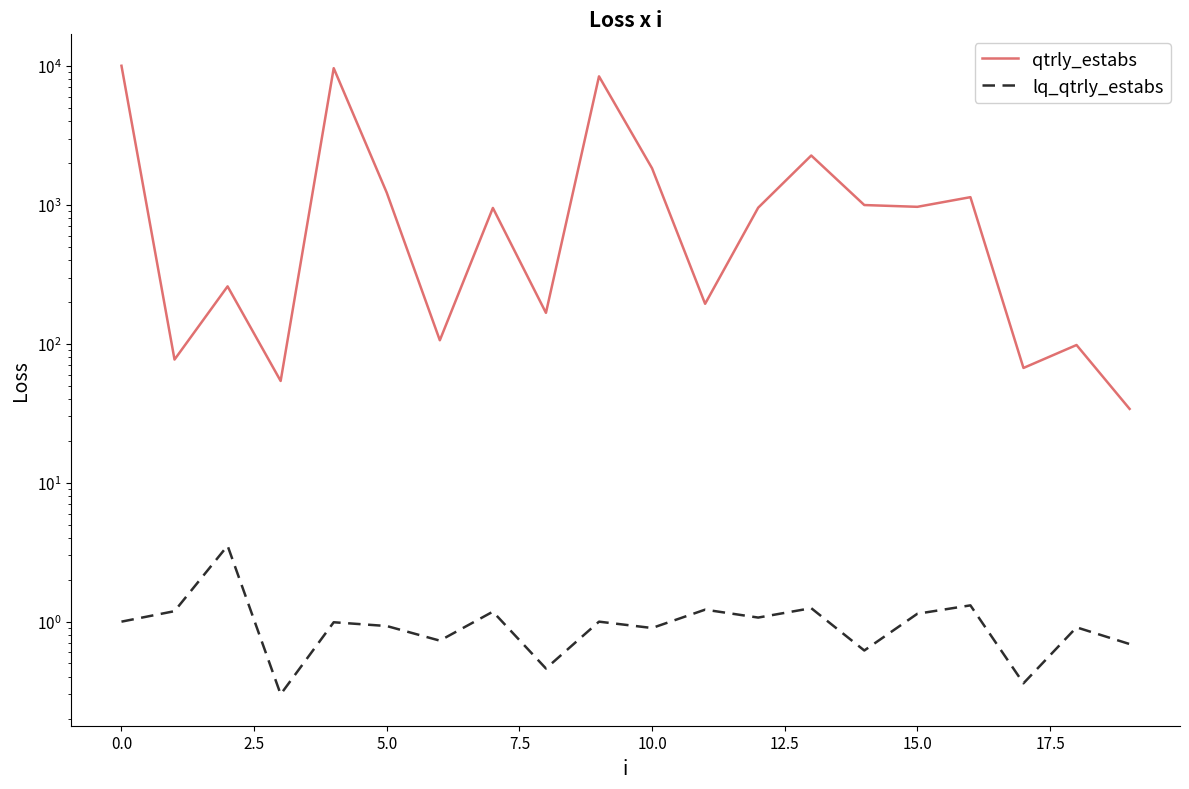

What is the difference between the qtrly_estabs values at 11 and 13?

2072.0